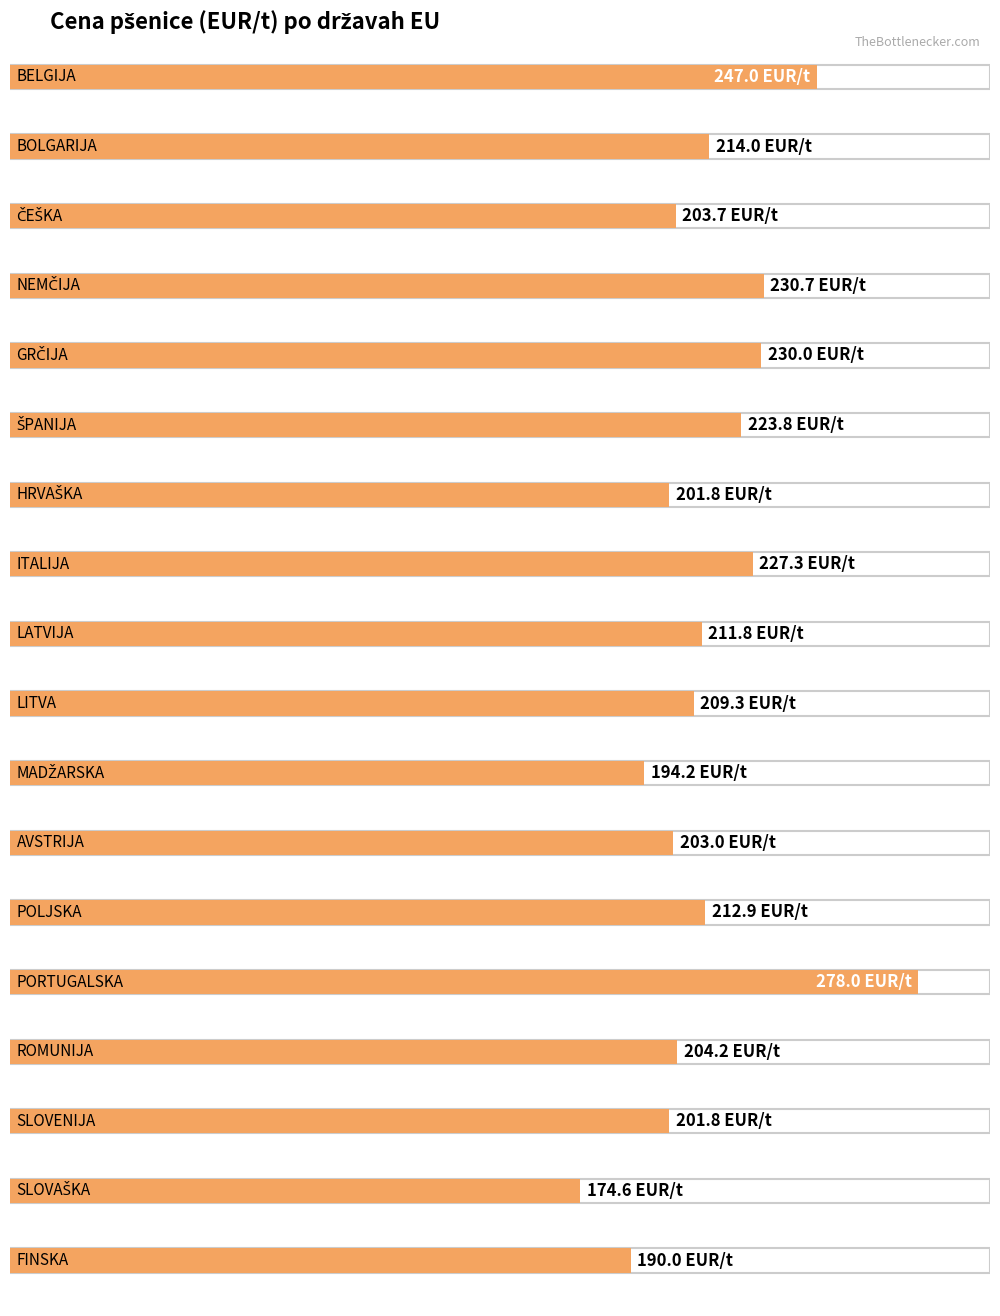

How many values exceed 211?

9